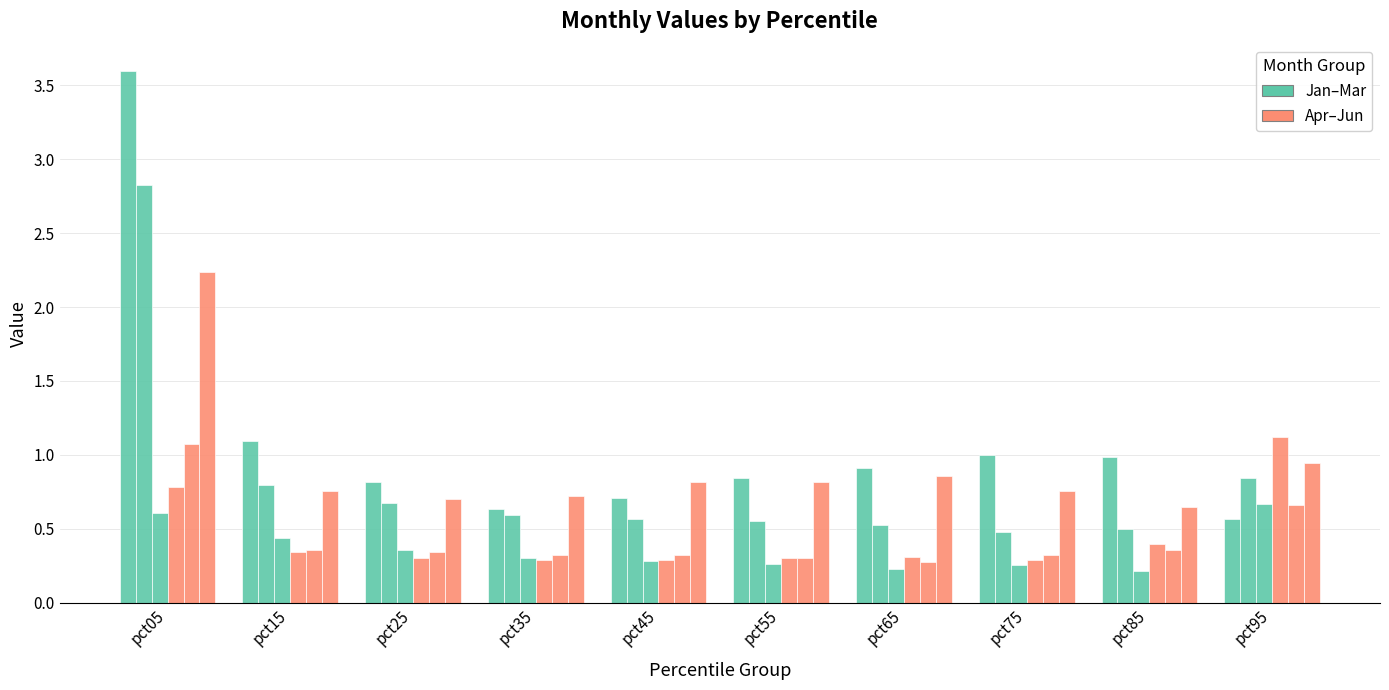

The May series shows 0.2 at pct25. True or false?

False